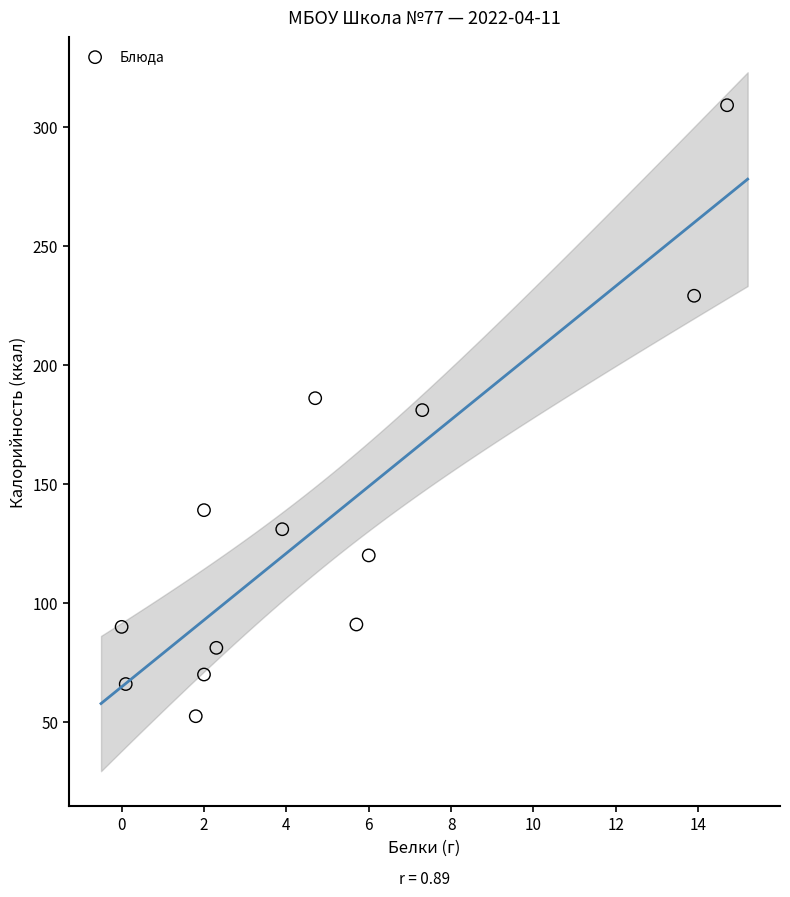

What is the range of X values (max minus min)?

14.7